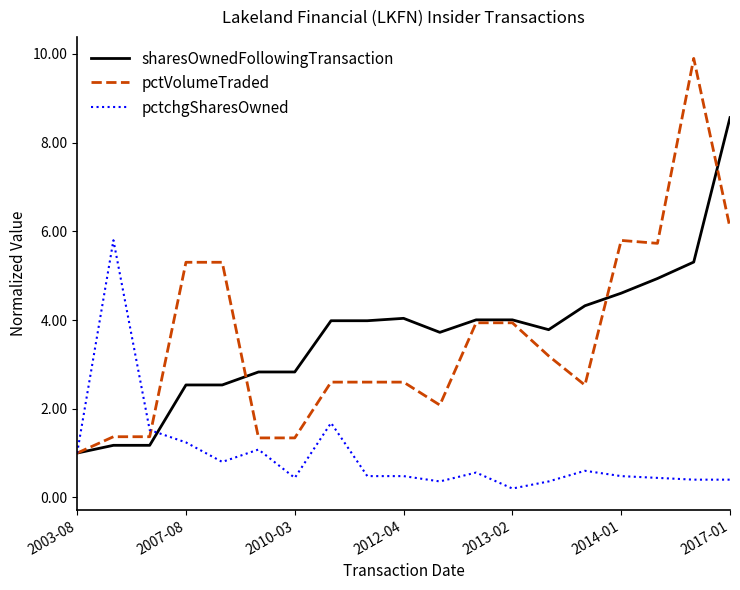

What is the smallest value displayed?

0.2